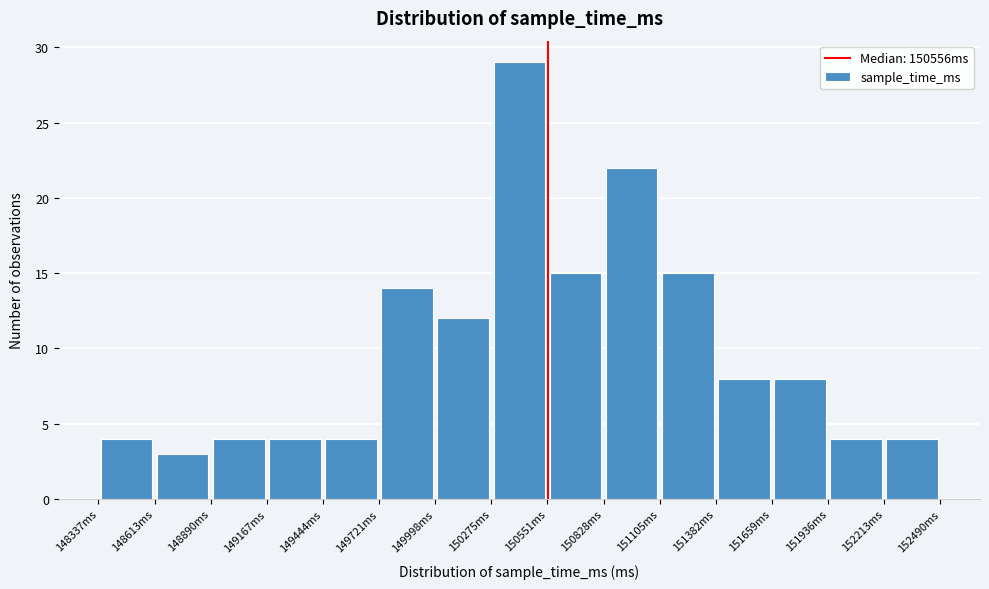

Over which range of the x-axis is the bar tallest?

150300 to 150550